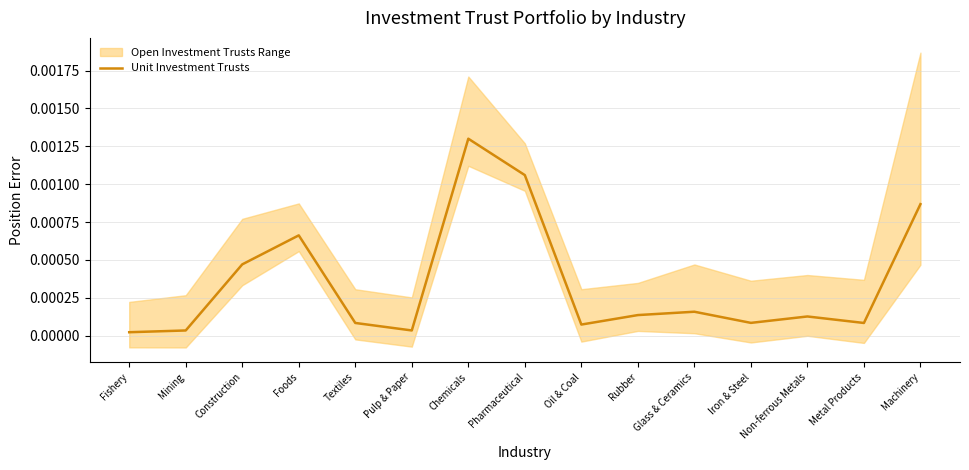

True or false: the data has more than 1 interior local peaks.

True